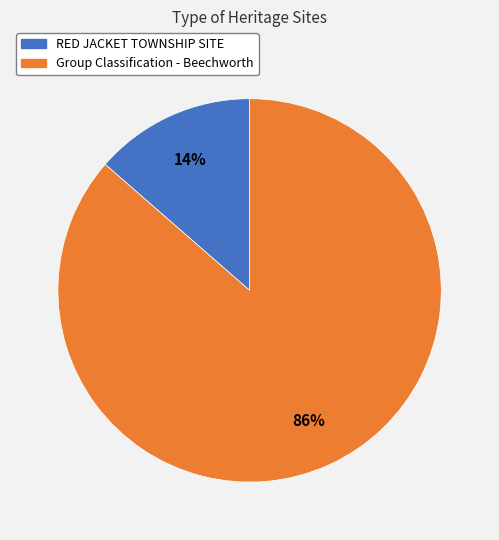

Does any single category account for the majority?

Yes